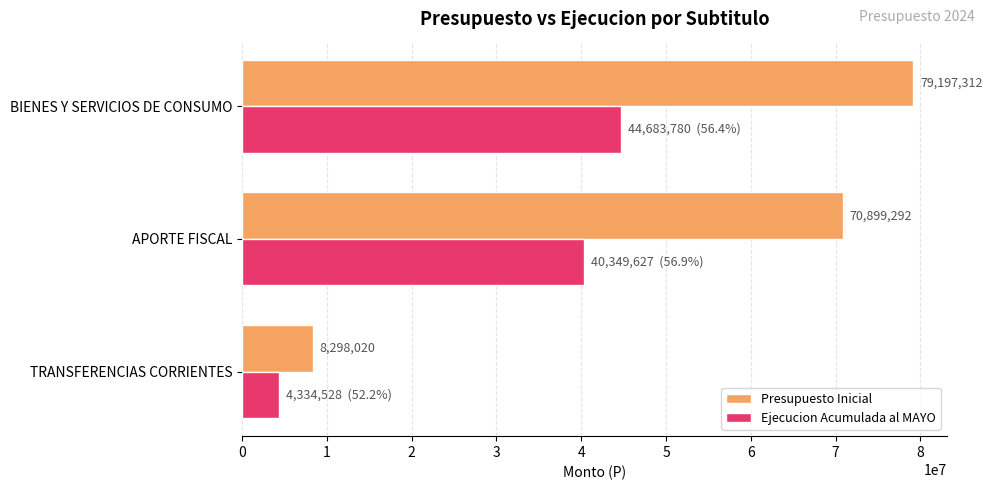

True or false: Presupuesto Inicial has a value of 70899292 at APORTE FISCAL.

True